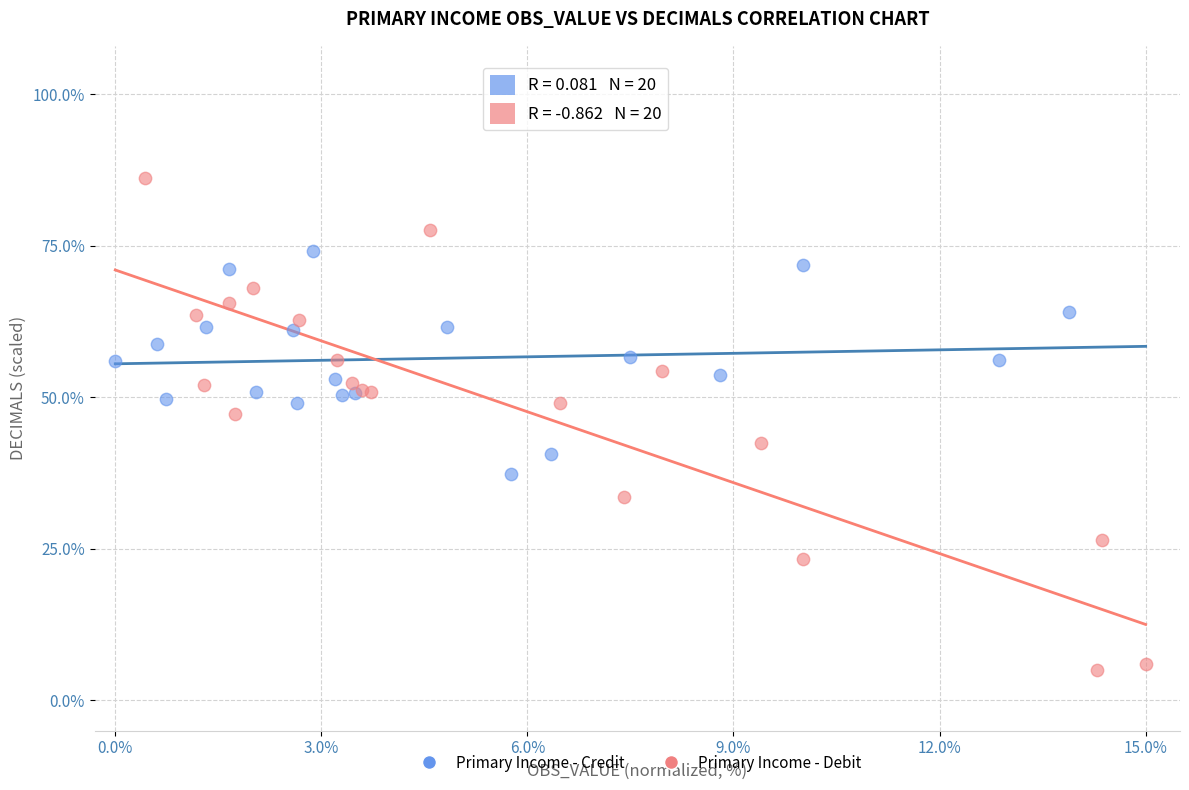

What are all the series names shown in the legend?

Primary Income - Credit, Primary Income - Debit